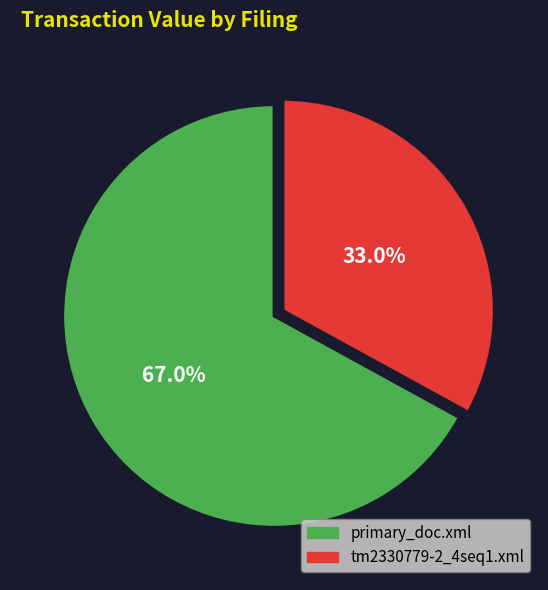

Is there a majority slice in this chart?

Yes